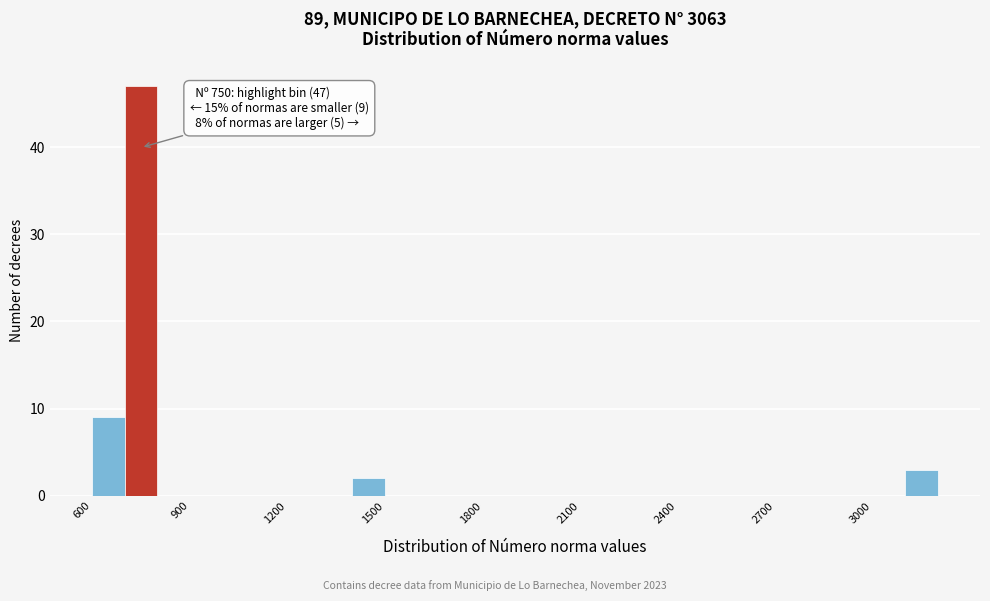

Around what value on the x-axis is the tallest bar? Give the approximate position of its centre, as read against the axis.

750